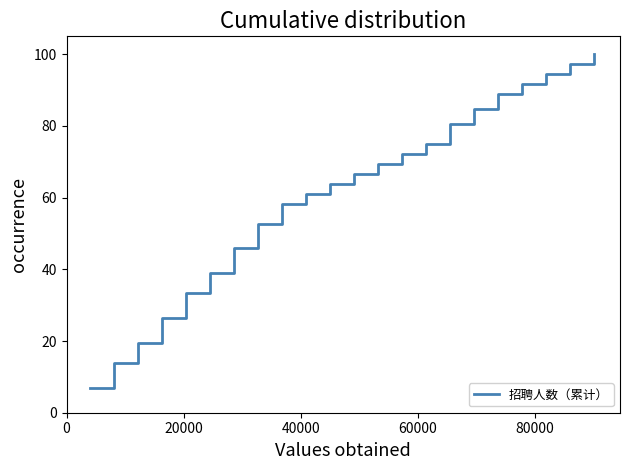

What is the greatest value displayed?

100.0